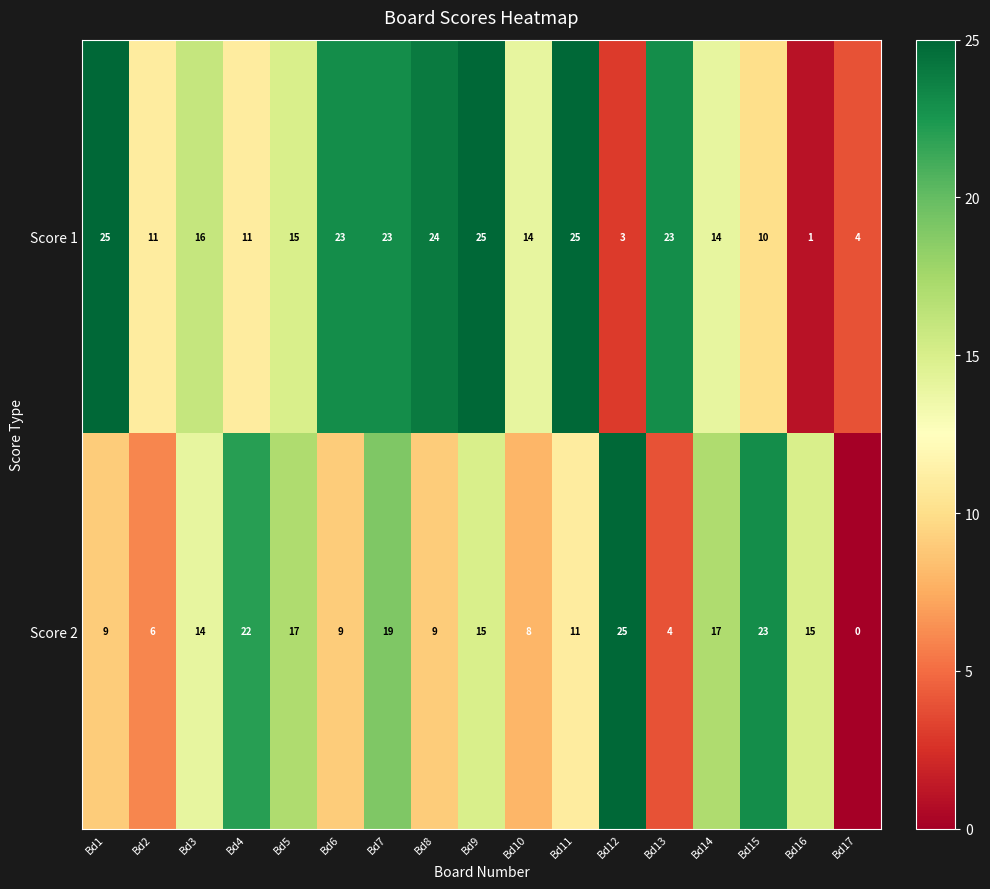

At Bd17, list the series in order from largest to smallest.

Score 1, Score 2